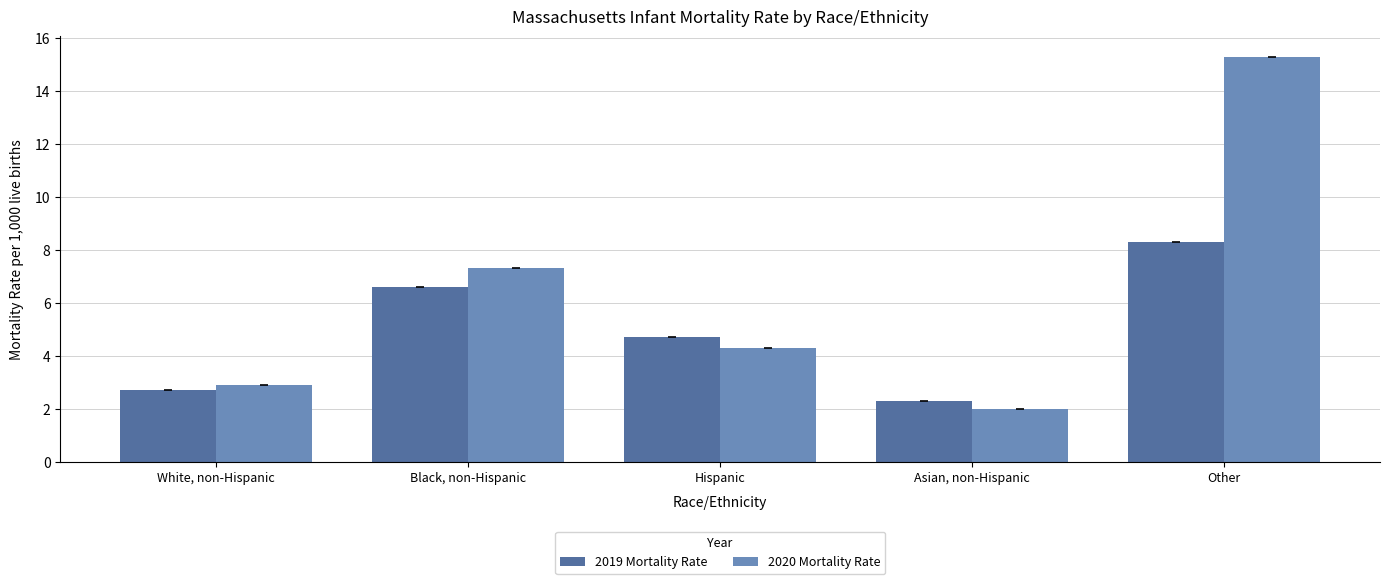

What is the total value across all series at Black, non-Hispanic?

13.9